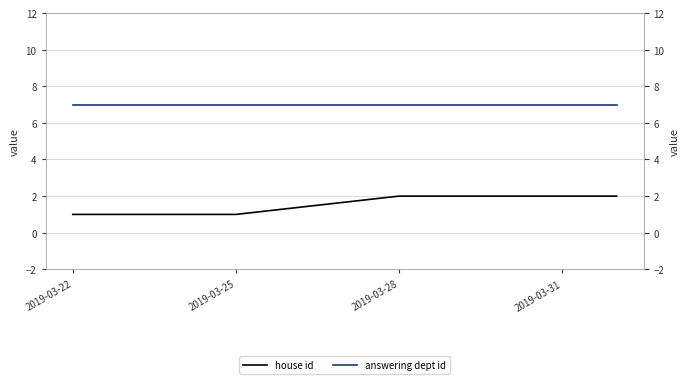

What value does the answering dept id series have at 2019-03-22?

7